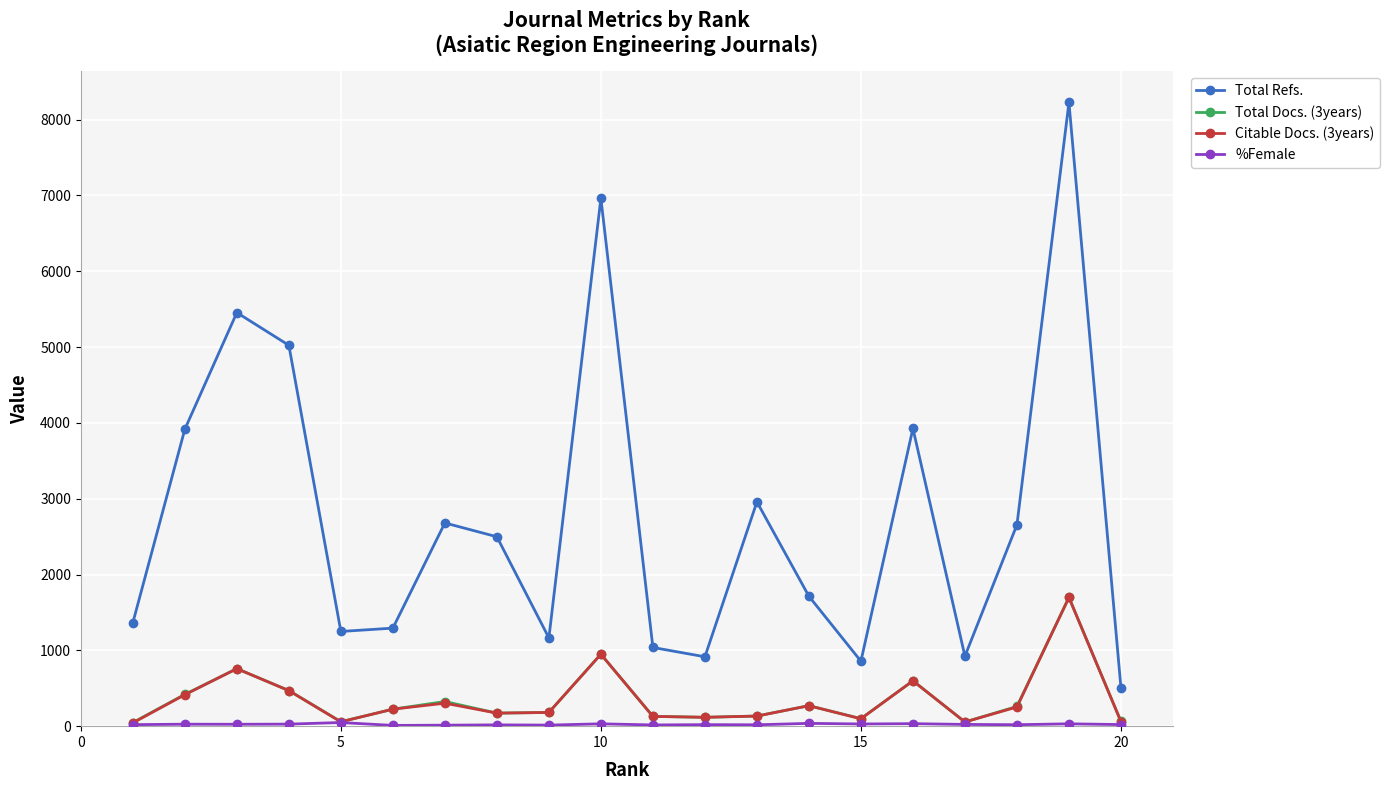

In Citable Docs. (3years), how many points are lower than both neighbors (excluding endpoints)?

5